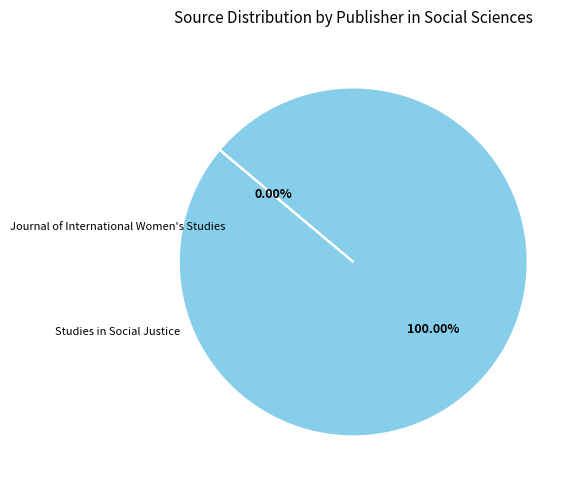

Is there a majority slice in this chart?

Yes